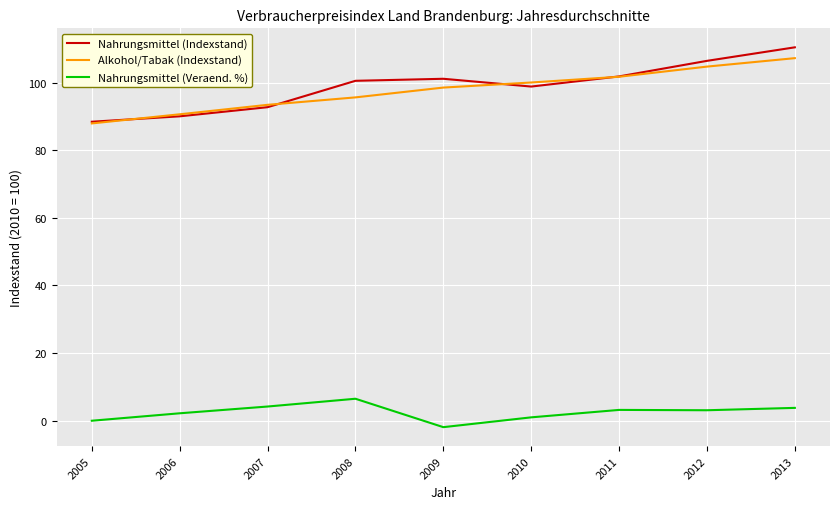

What is the difference between the highest and lowest values at 2012?

103.3